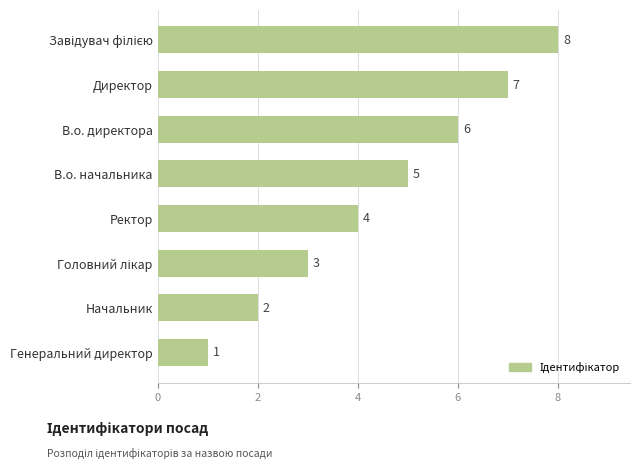

What is the sum of all values?

36